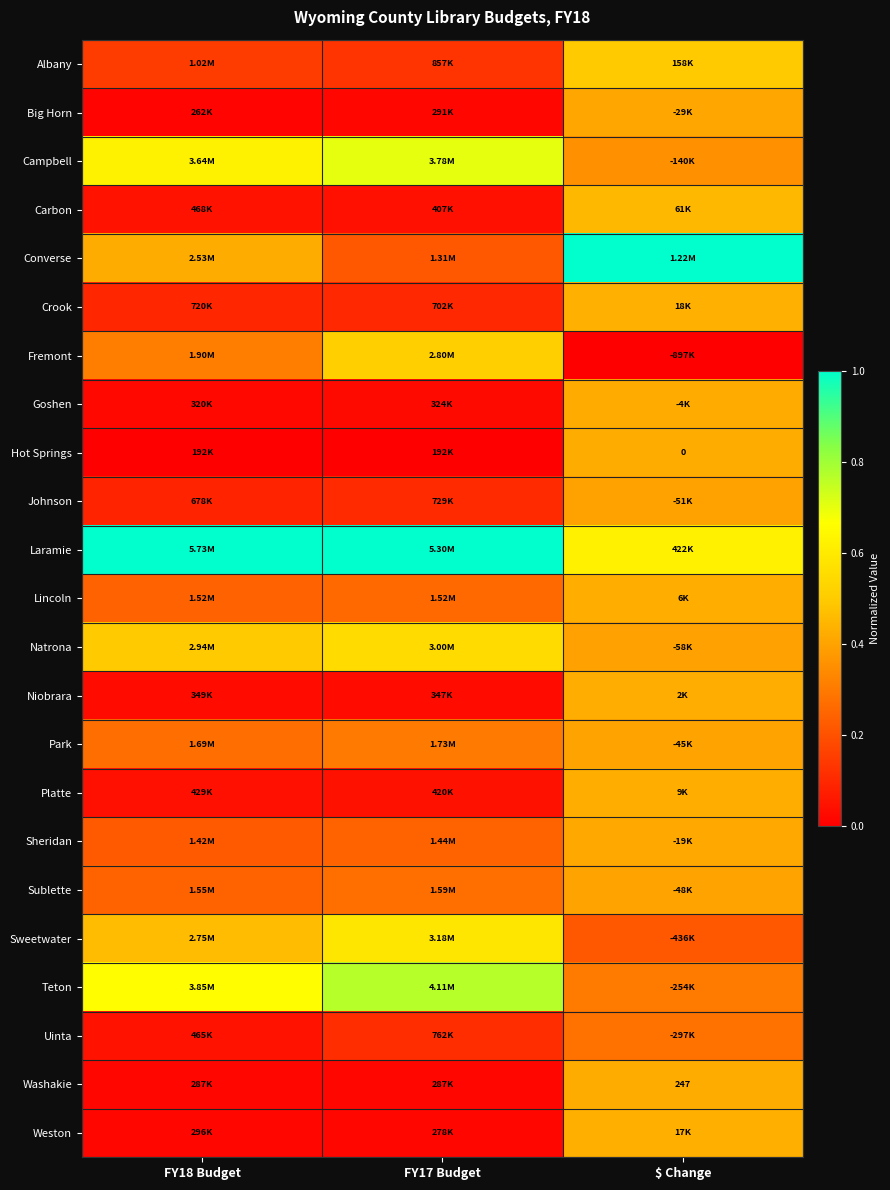

The value of Weston at FY17 Budget is 0.0. True or false?

True